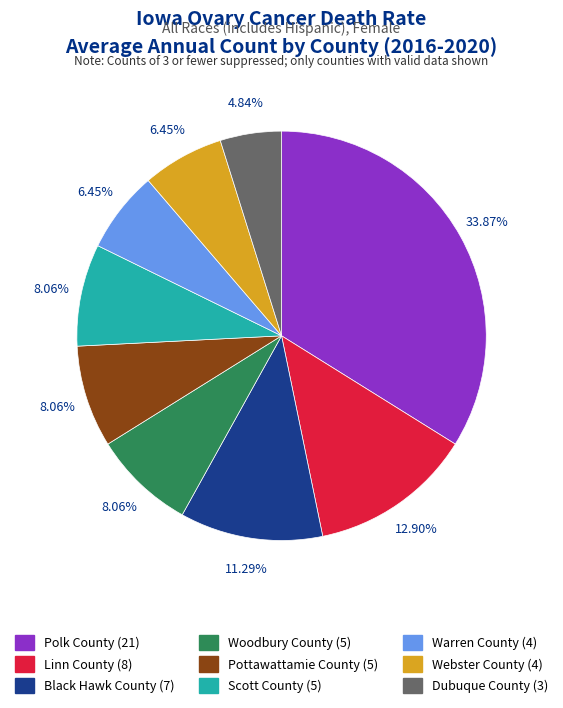

Which has a higher value, Scott County or Black Hawk County?

Black Hawk County